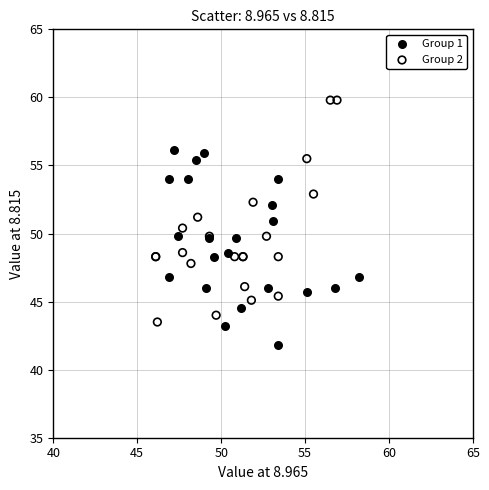

Which series has the widest spread of Y values?

Group 2